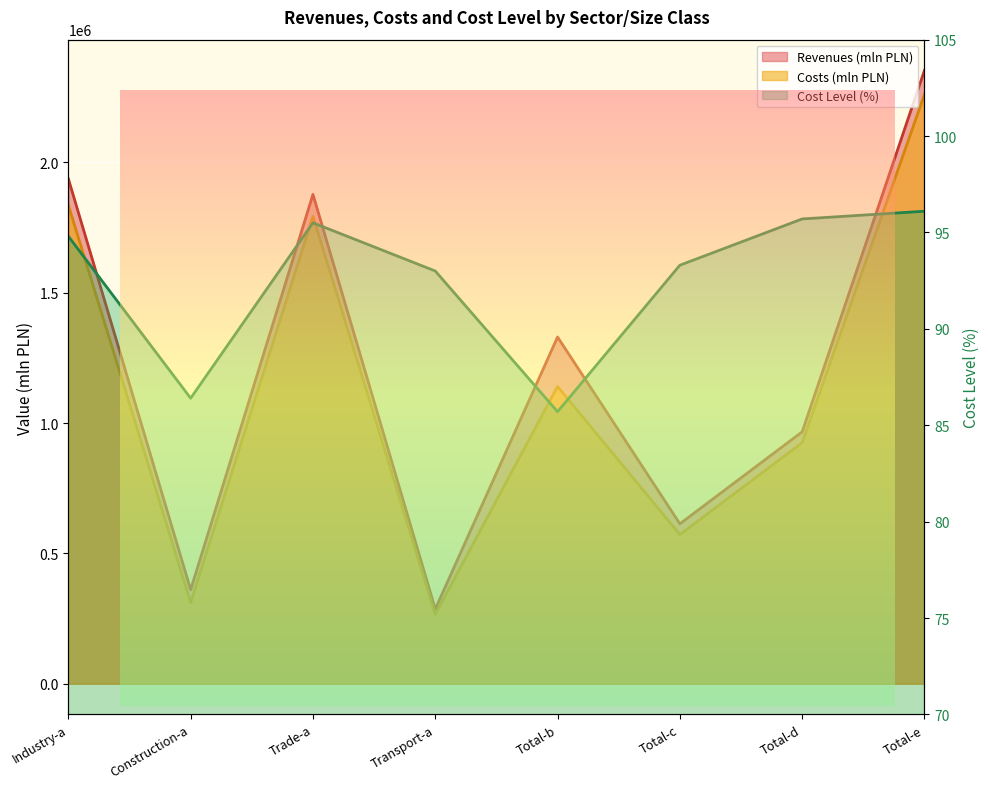

How many interior local valleys does the Revenues (mln PLN) series have?

3